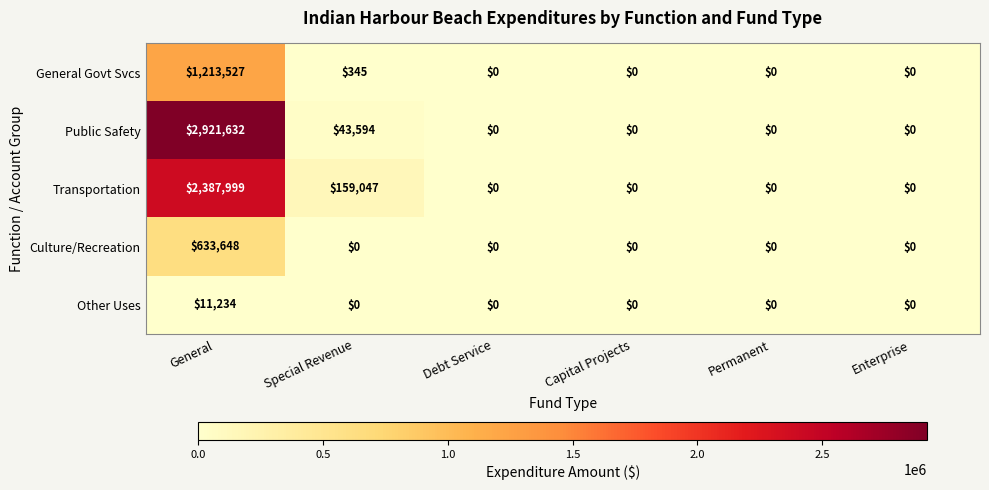

Reading left to right, what are all the values shown in this chart?

General Govt Svcs: General=1213527	Special Revenue=345	Debt Service=0	Capital Projects=0	Permanent=0	Enterprise=0
Public Safety: General=2921632	Special Revenue=43594	Debt Service=0	Capital Projects=0	Permanent=0	Enterprise=0
Transportation: General=2387999	Special Revenue=159047	Debt Service=0	Capital Projects=0	Permanent=0	Enterprise=0
Culture/Recreation: General=633648	Special Revenue=0	Debt Service=0	Capital Projects=0	Permanent=0	Enterprise=0
Other Uses: General=11234	Special Revenue=0	Debt Service=0	Capital Projects=0	Permanent=0	Enterprise=0